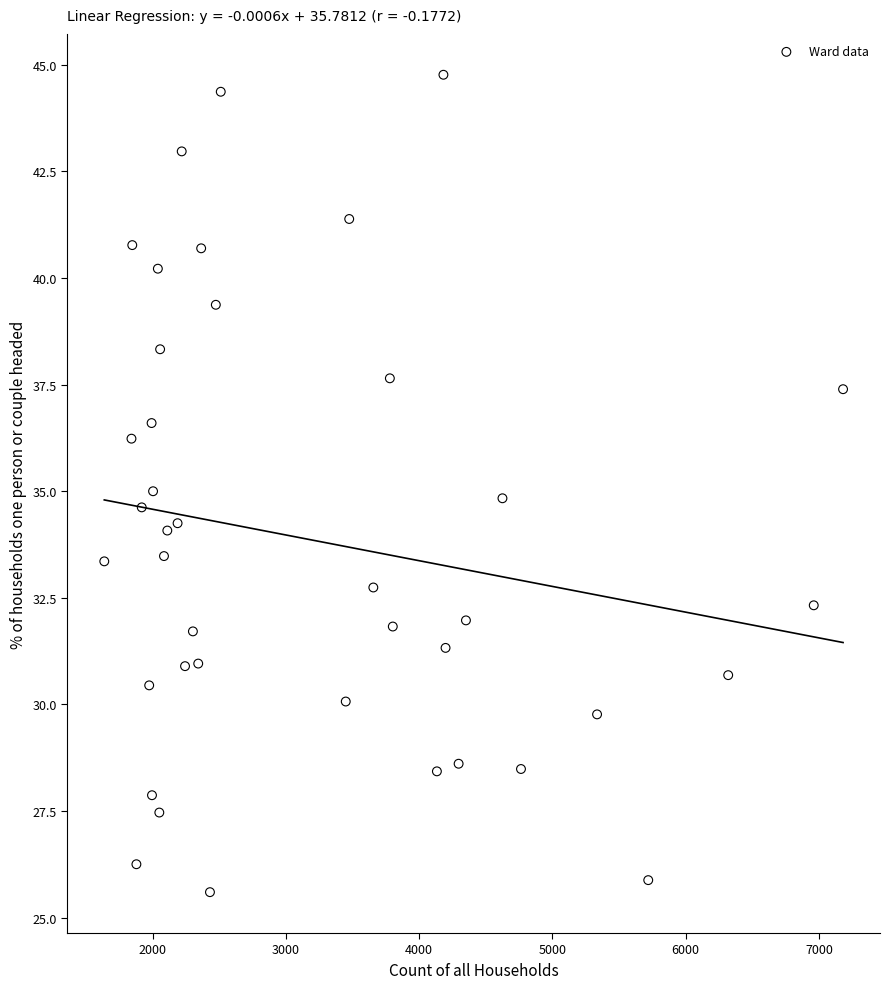

What is the range of X values (max minus min)?

5544.0